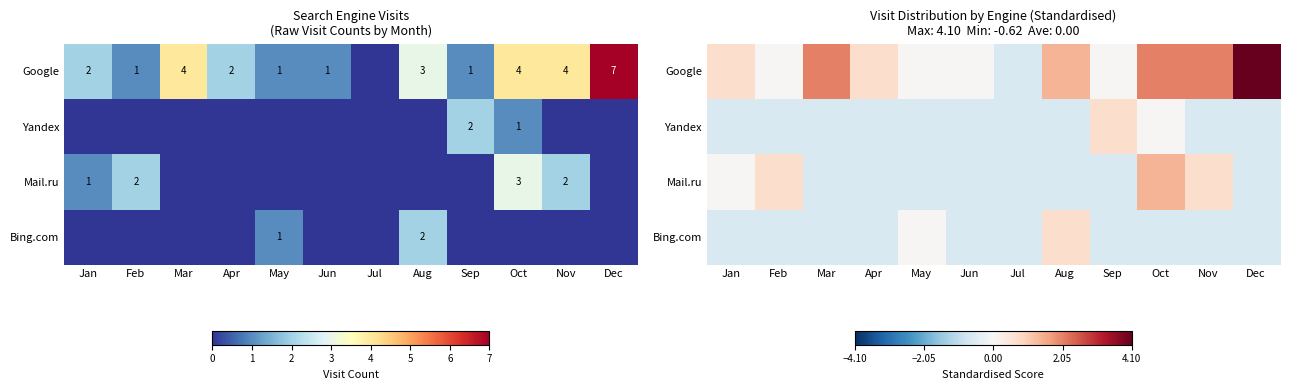

How many data points in Yandex are above 0?

2